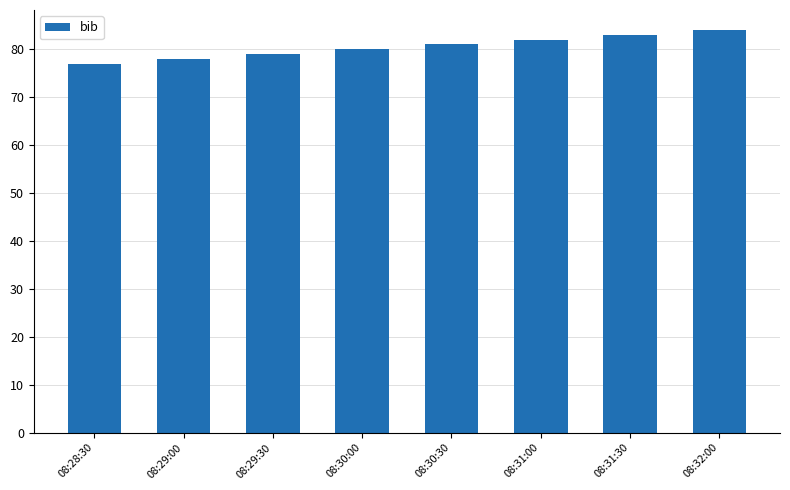

True or false: the data shows 78 at 08:29:00.

True